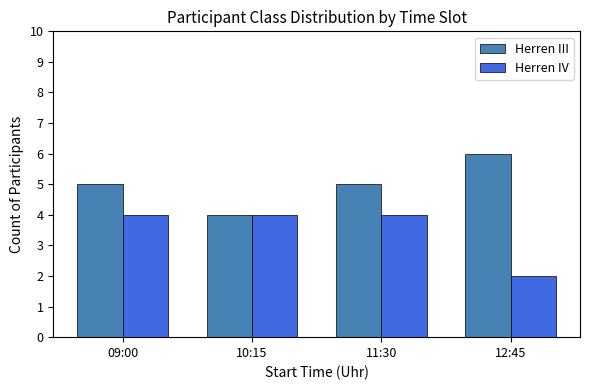

Rank the series by their average value, from lowest to highest.

Herren IV, Herren III